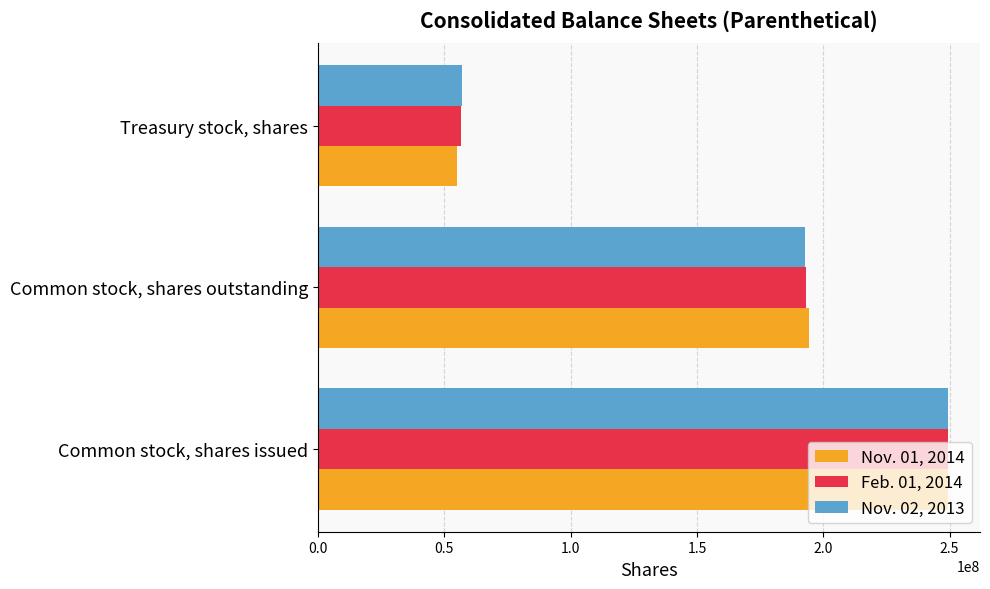

Which series has the largest range (max minus min)?

Nov. 01, 2014